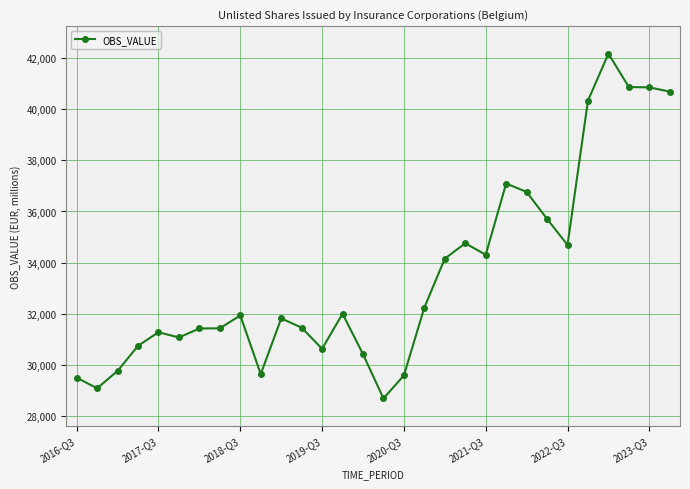

What is the smallest value displayed?

28700